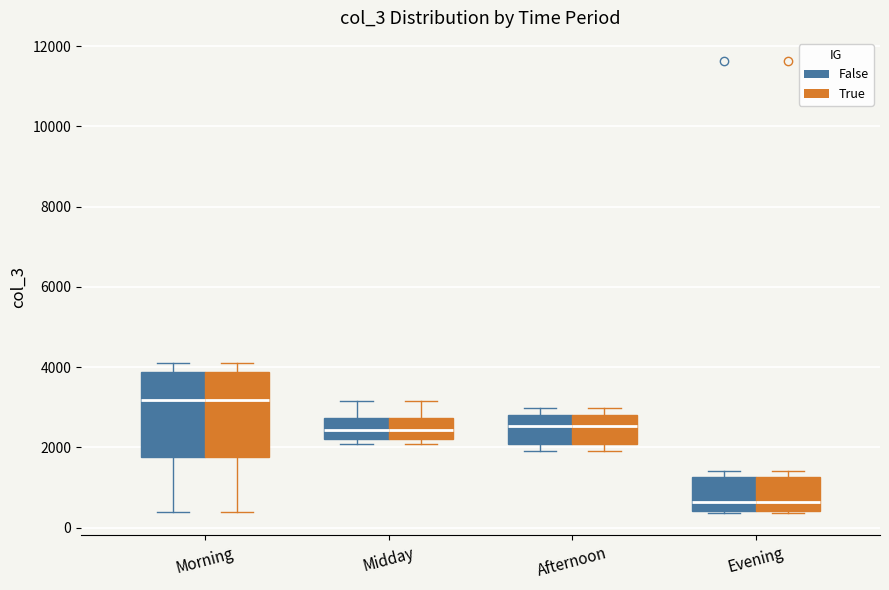

Reading left to right, read every box against the y-axis: the position of its median line, the range the box covers, and the ends of its whiskers. The values are not printed on the chart, so give them approximately, as read against the axis.

Morning (False): median 3200, box 1800 to 3800, whiskers 400 to 4200
Morning (True): median 3200, box 1800 to 3800, whiskers 400 to 4200
Midday (False): median 2400, box 2200 to 2800, whiskers 2000 to 3200
Midday (True): median 2400, box 2200 to 2800, whiskers 2000 to 3200
Afternoon (False): median 2600, box 2000 to 2800, whiskers 2000 (just below the box's lower edge) to 3000
Afternoon (True): median 2600, box 2000 to 2800, whiskers 2000 (just below the box's lower edge) to 3000
Evening (False): median 600, box 400 to 1200, whiskers 400 to 1400
Evening (True): median 600, box 400 to 1200, whiskers 400 to 1400